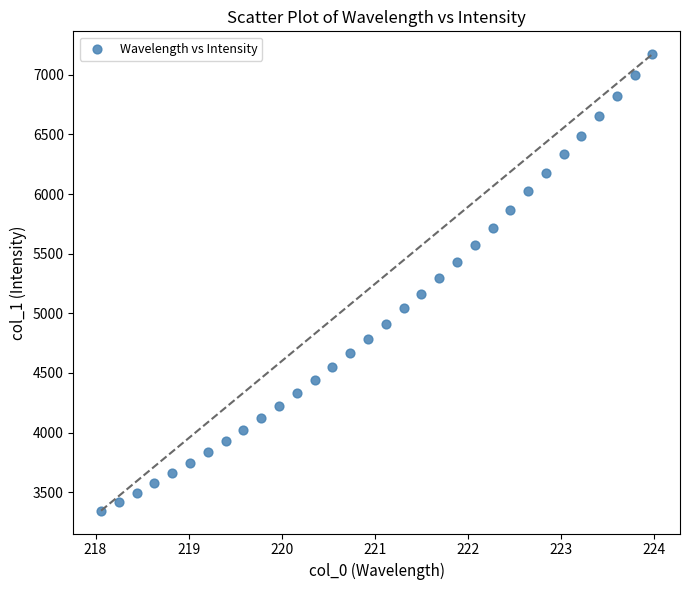

What is the range of Y values (max minus min)?

3829.1